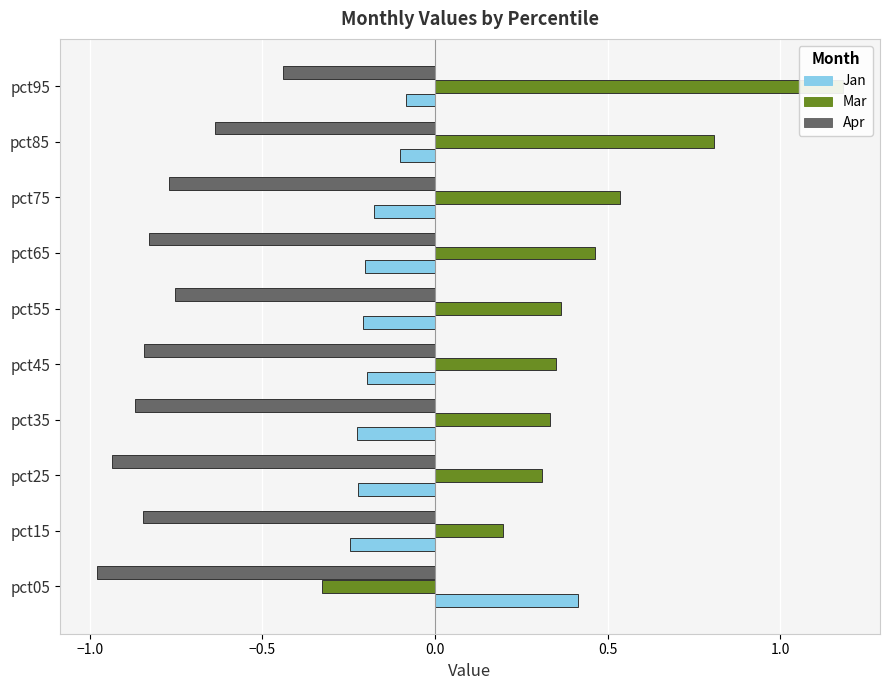

Are the bars grouped side by side (vs. stacked)?

Yes